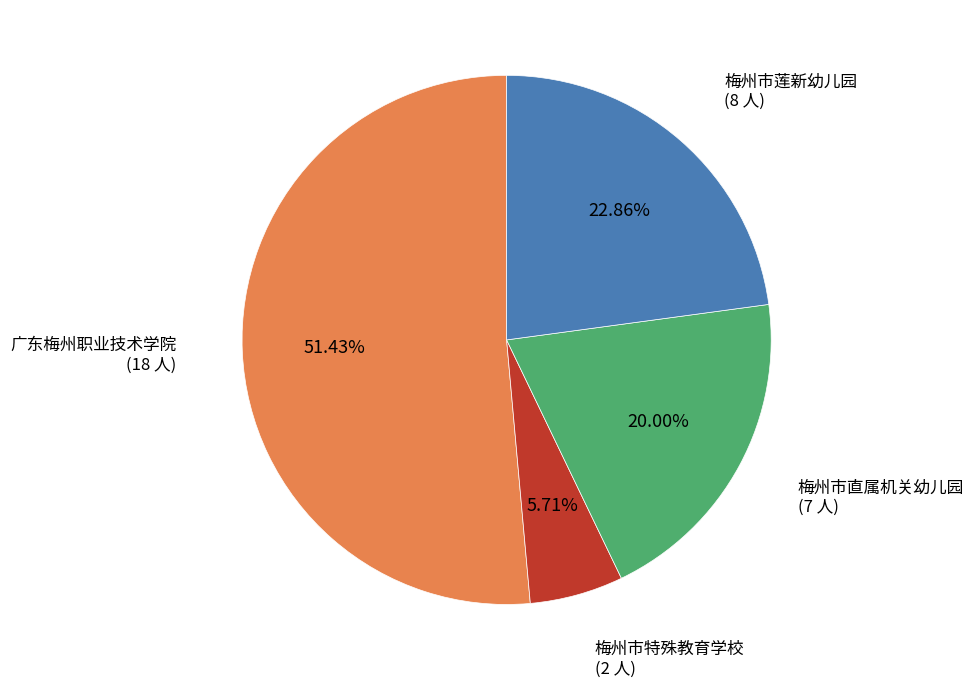

Is there any slice that represents more than half of the pie?

Yes